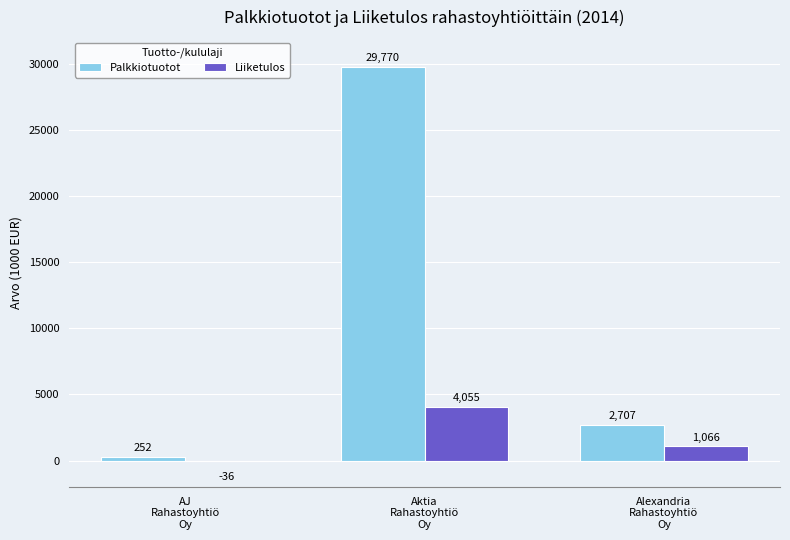

Is it true that Liiketulos equals -36.0 at AJ
Rahastoyhtiö
Oy?

True